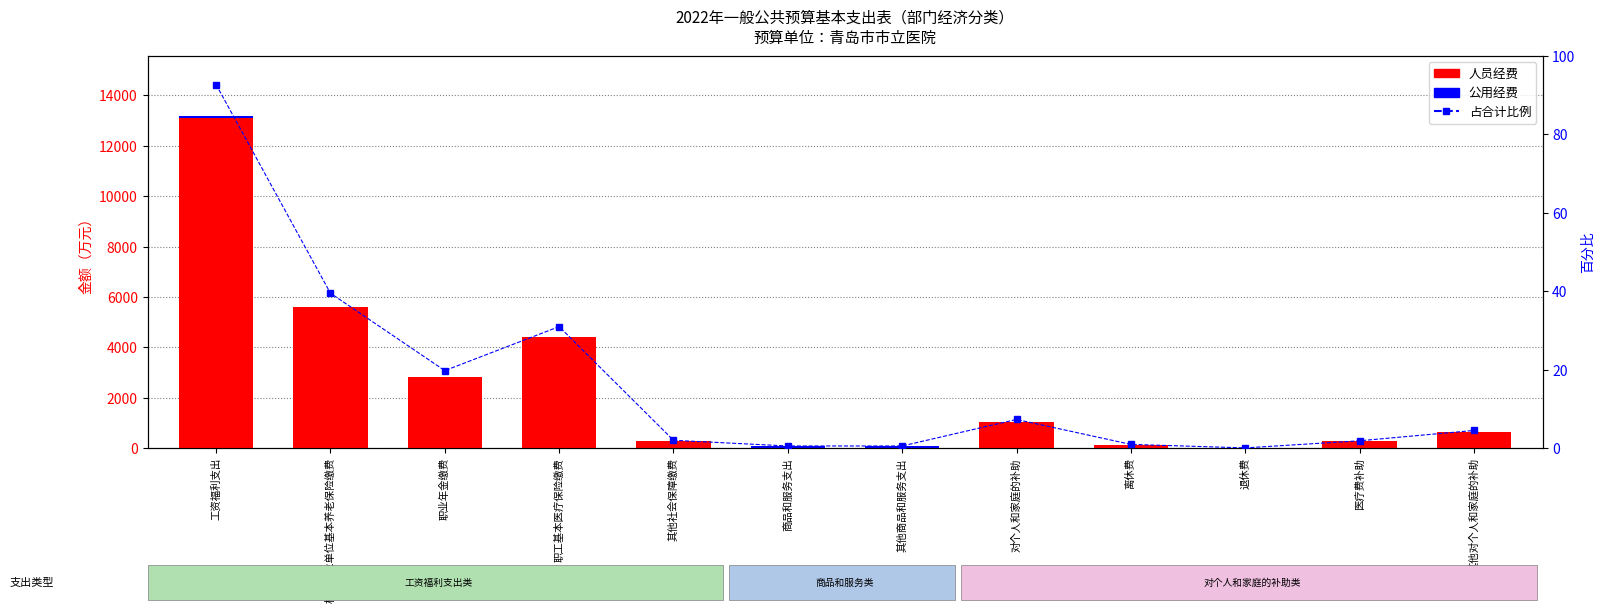

Between 工资福利支出 and 职业年金缴费, which series saw the biggest shift?

人员经费